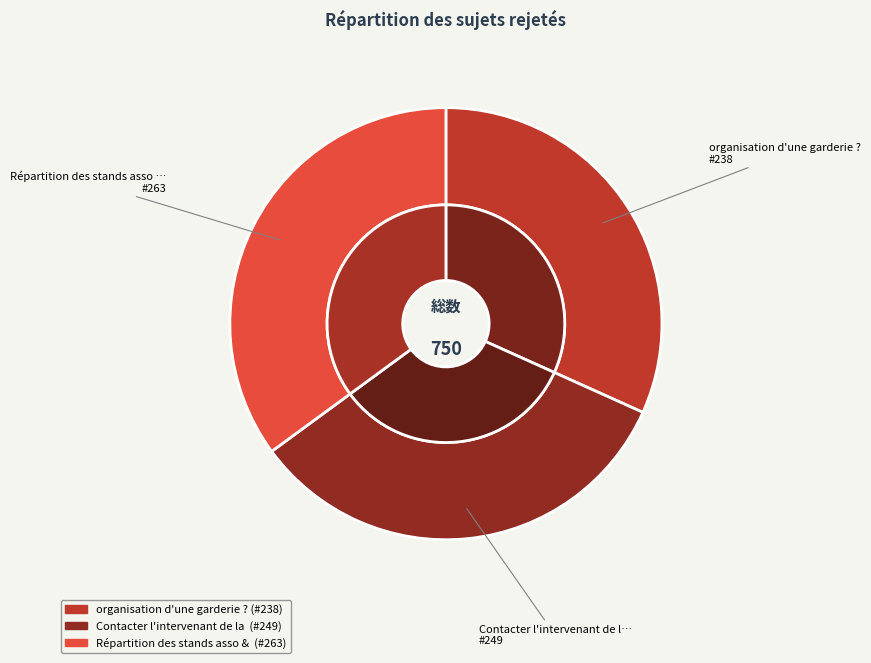

True or false: organisation d'une garderie ? accounts for 19% of the total.

False